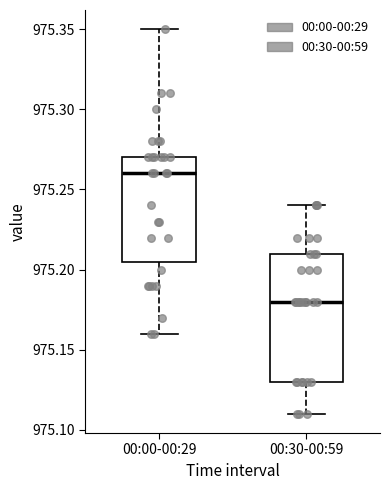

Which box is the tallest, from its lower edge to its upper edge?

00:30-00:59